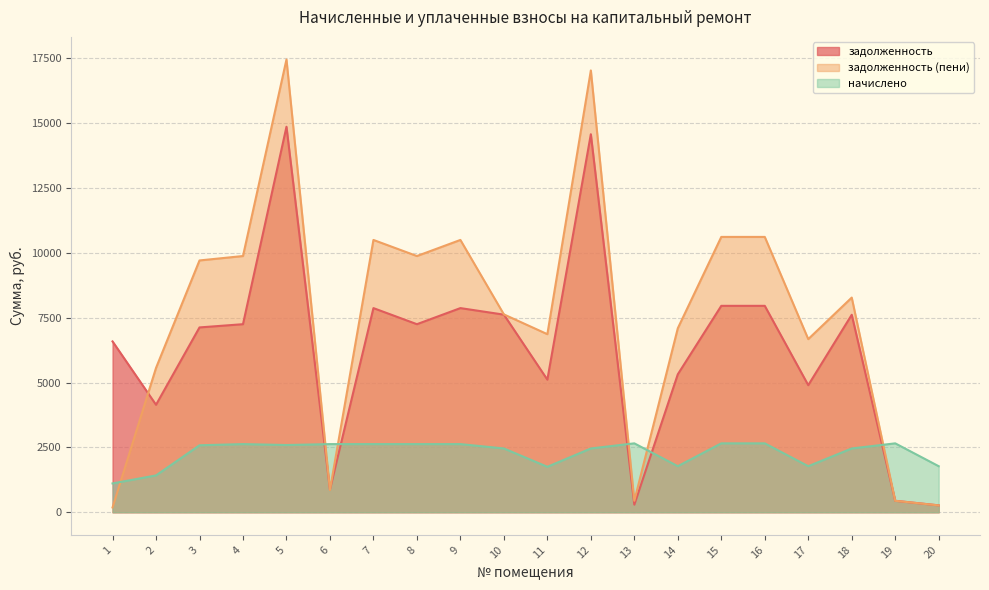

What is the maximum value shown in the chart?

17452.0